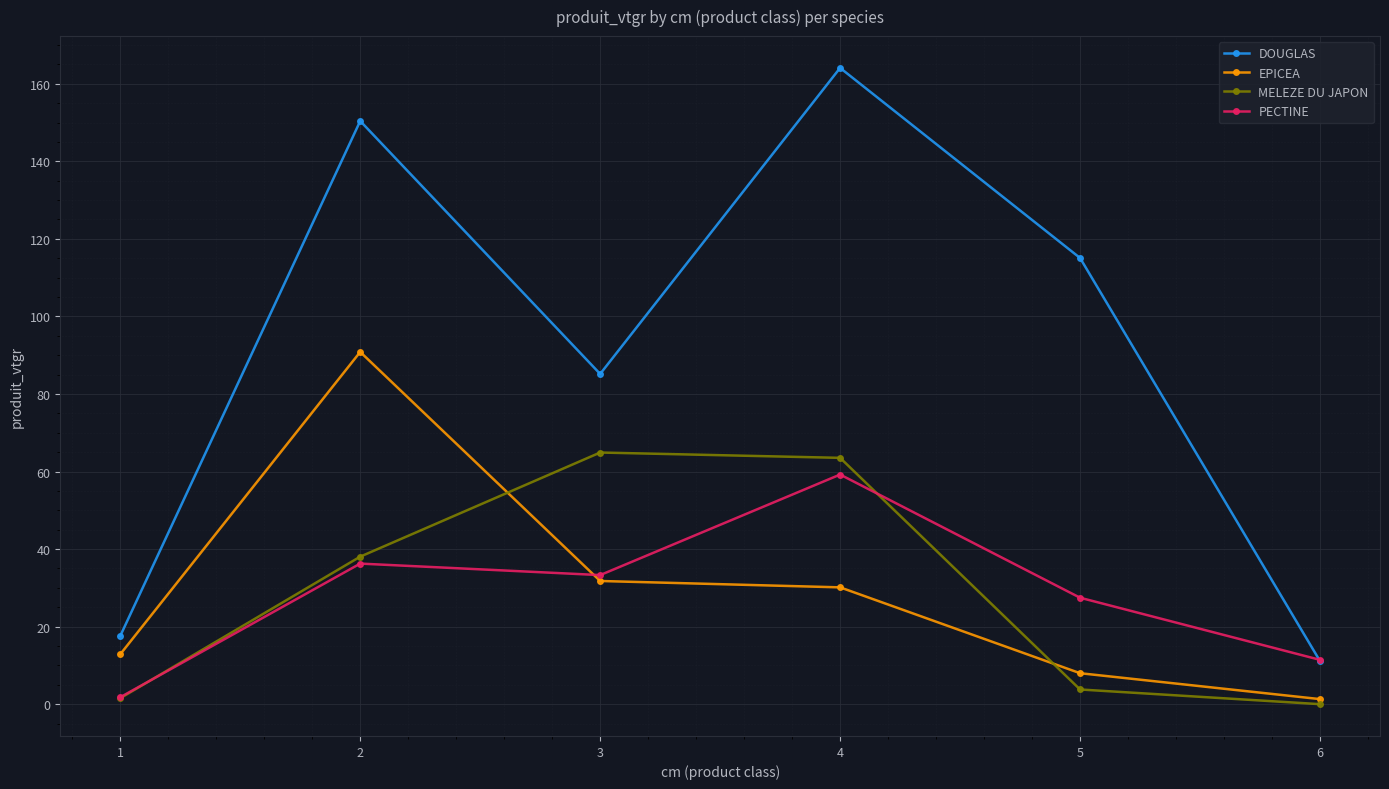

How many values in the MELEZE DU JAPON series exceed 38?

3